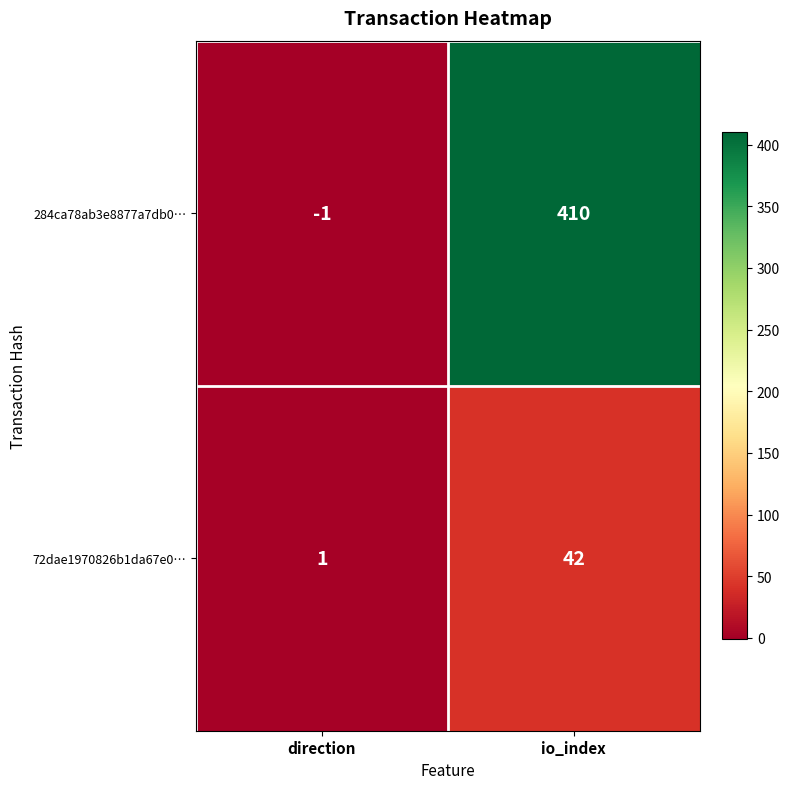

What value does the 284ca78ab3e8877a7db0… series have at io_index?

410